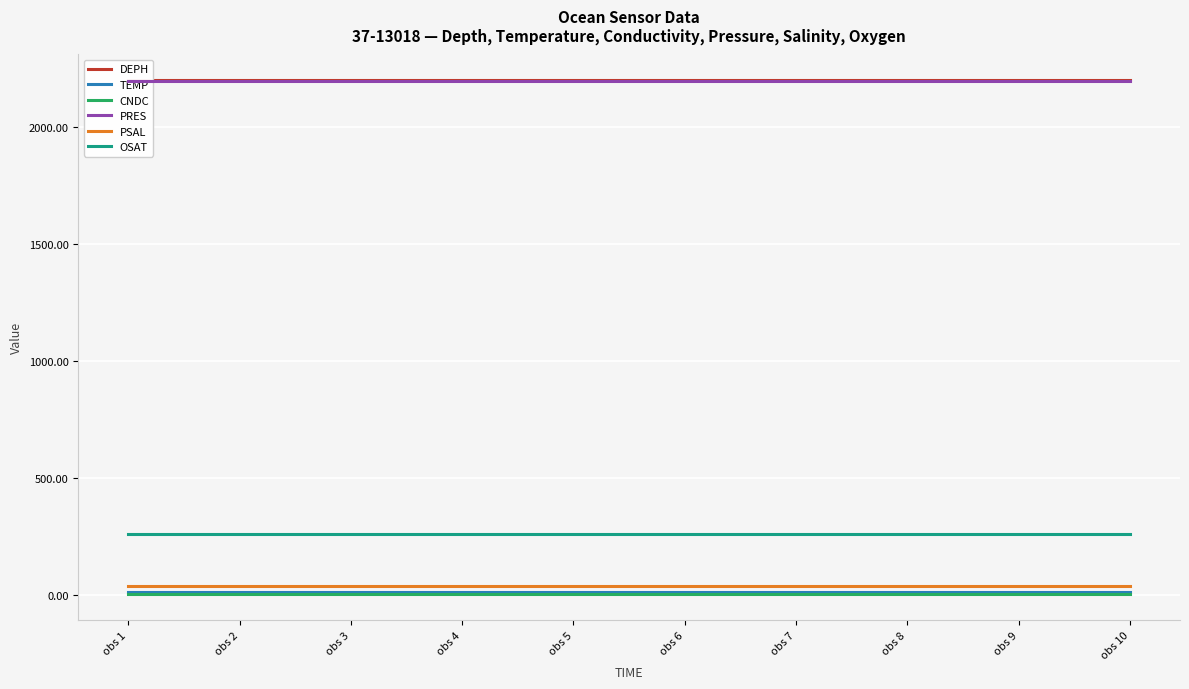

True or false: OSAT and DEPH cross at least once.

False